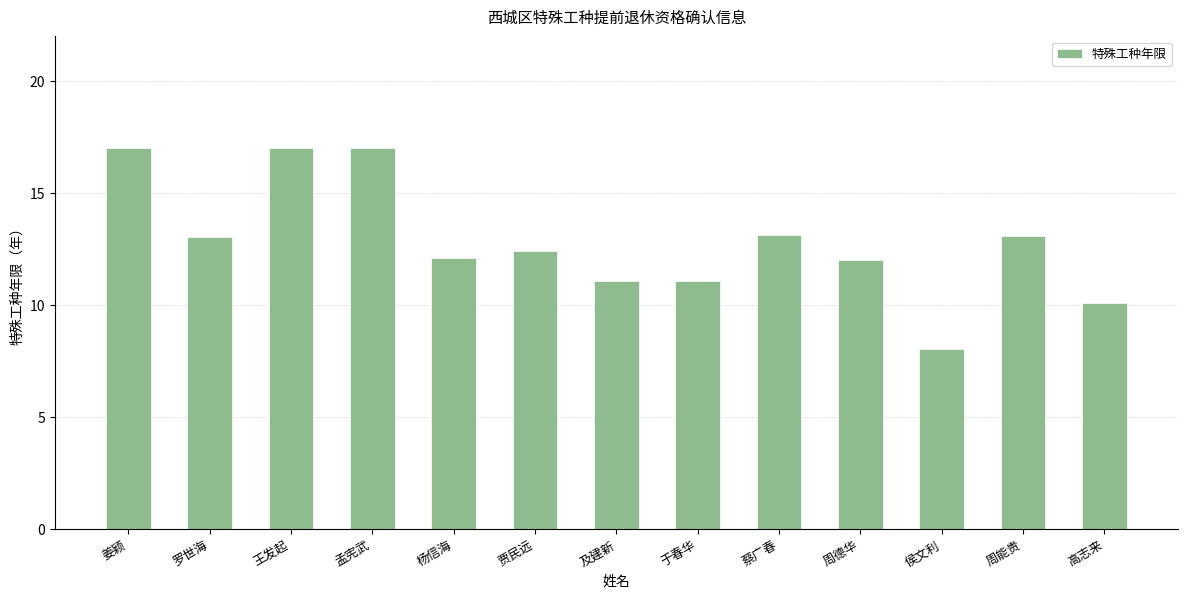

What is the sum of all values?

167.0